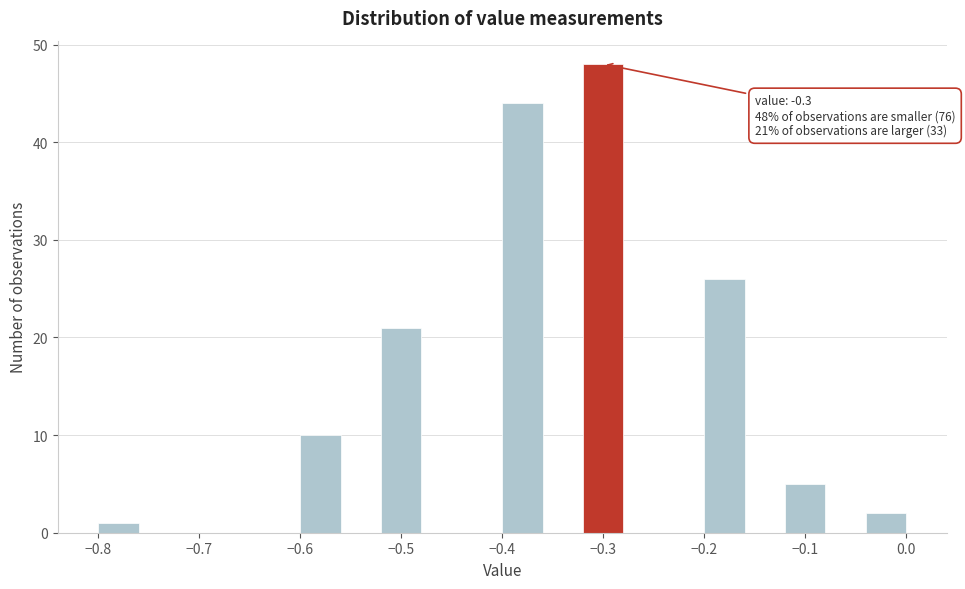

Over which range of the x-axis is the bar tallest?

-0.32 to -0.28